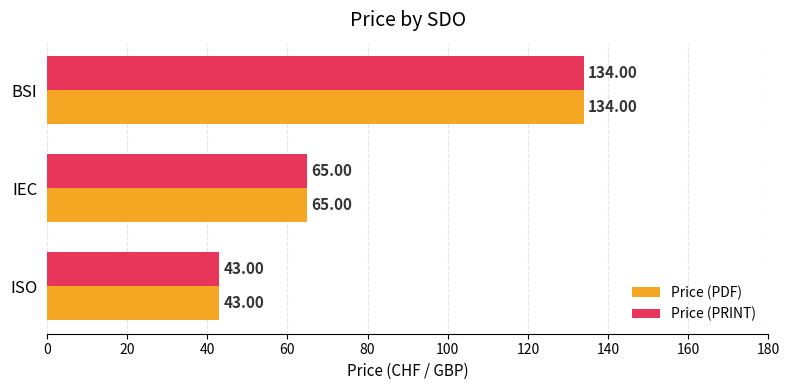

List the labels in order of Price (PRINT) value, largest first.

BSI, IEC, ISO